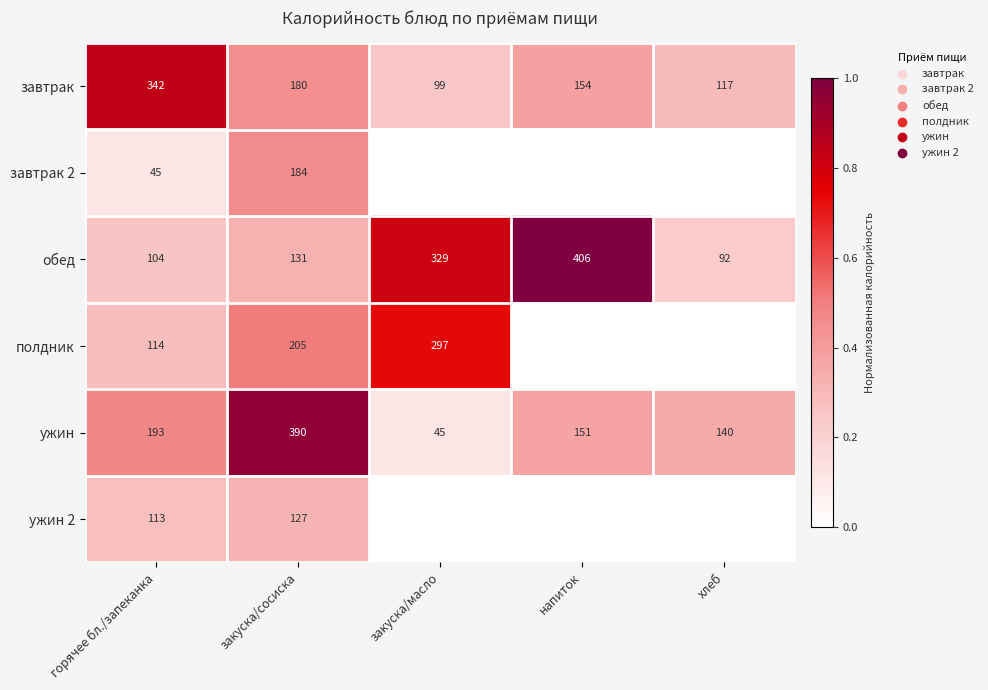

The value of обед at хлеб is 142. True or false?

False